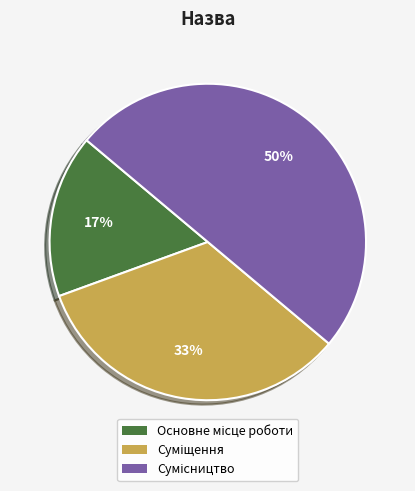

To the nearest percent, what is the difference between the largest and smallest slice percentages?

33%